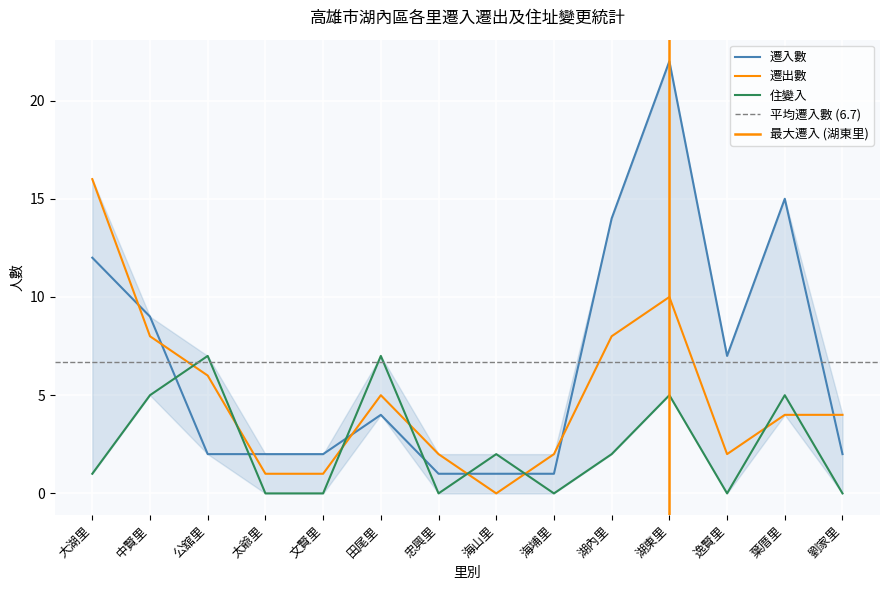

Is the value of 住變入 at 田尾里 greater than the value of 遷出數 at 海埔里?

Yes